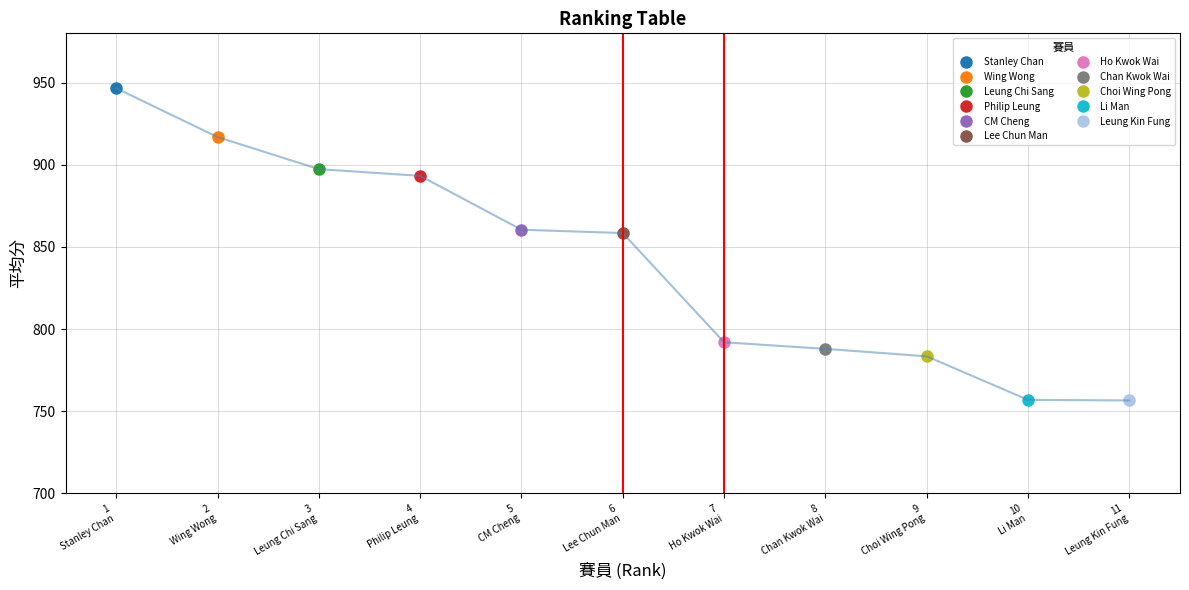

What is the change in value from 1 Stanley Chan to 2 Wing Wong?

-29.7